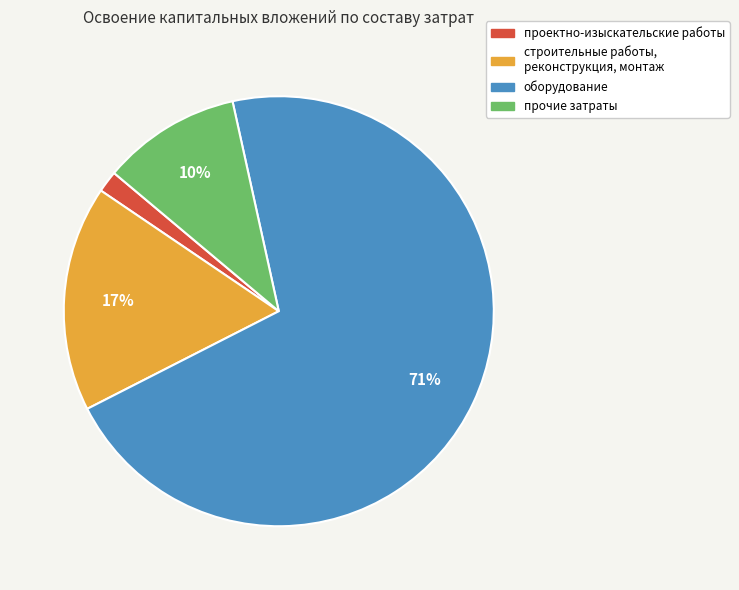

To the nearest percent, what is the combined percentage of строительные работы, реконструкция, монтаж and прочие затраты?

27%